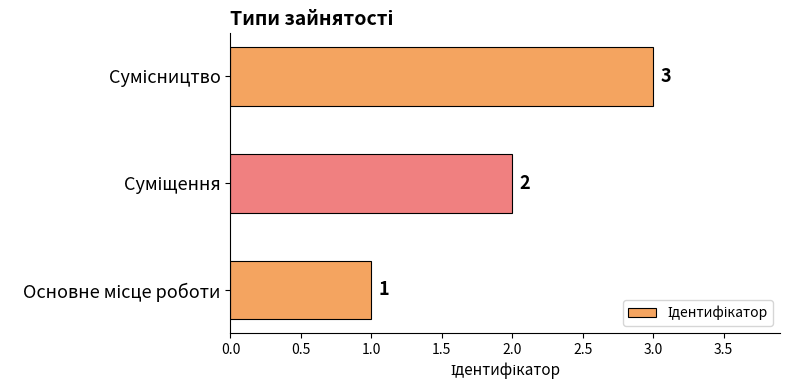

What is the sum of all values?

6